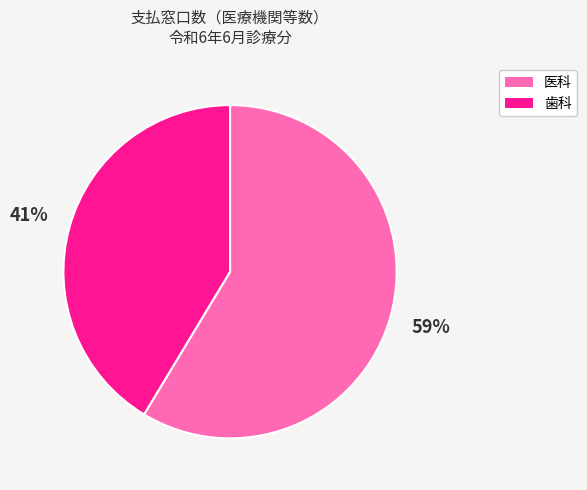

How many segments does this pie chart have?

2